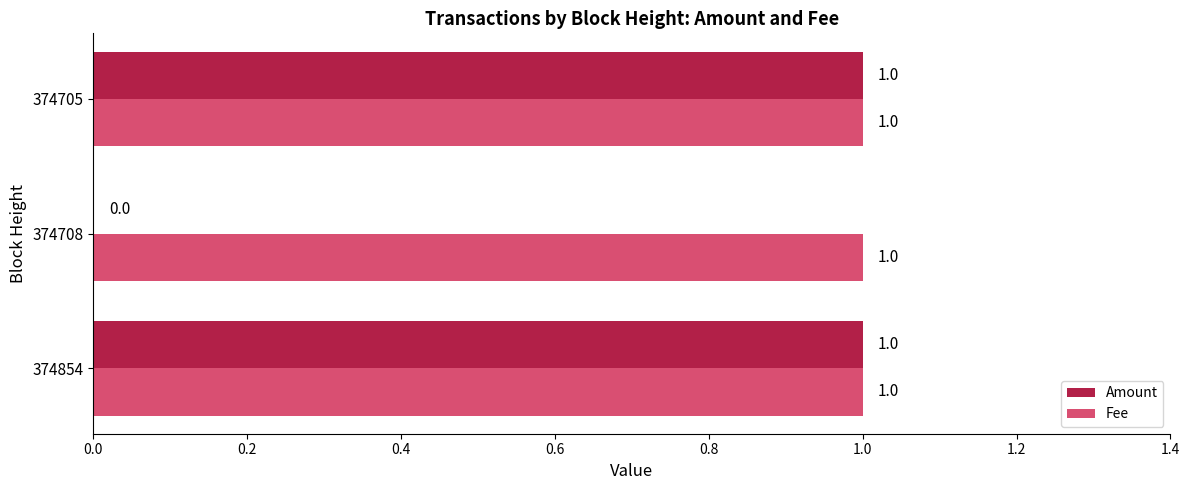

The Fee series shows 0 at 374854. True or false?

False